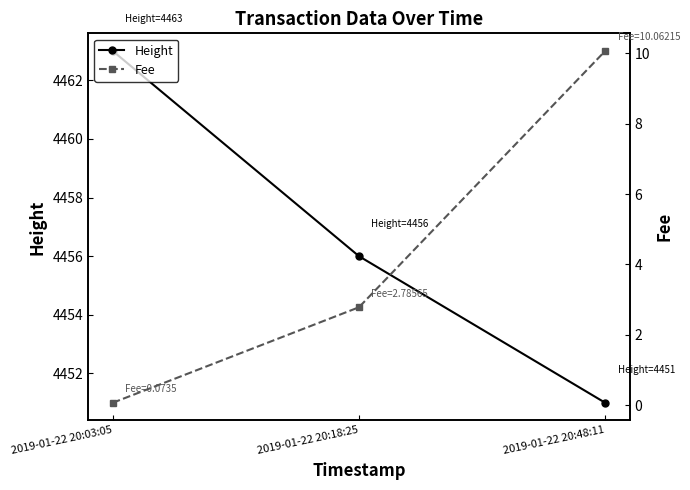

Is the value of Fee at 2019-01-22 20:03:05 greater than the value of Height at 2019-01-22 20:18:25?

No